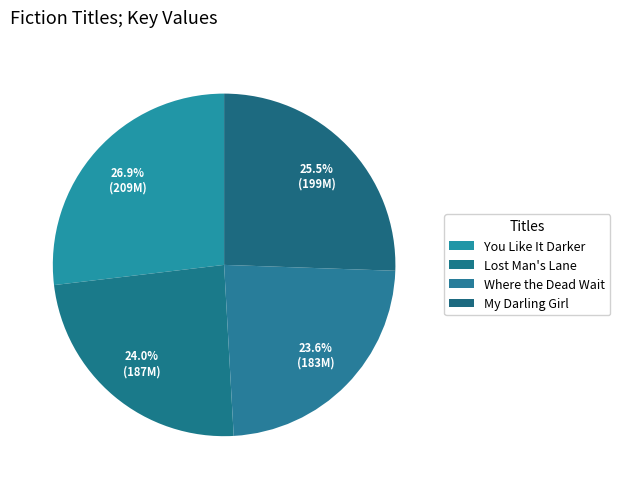

Does My Darling Girl represent more than half of the total?

No